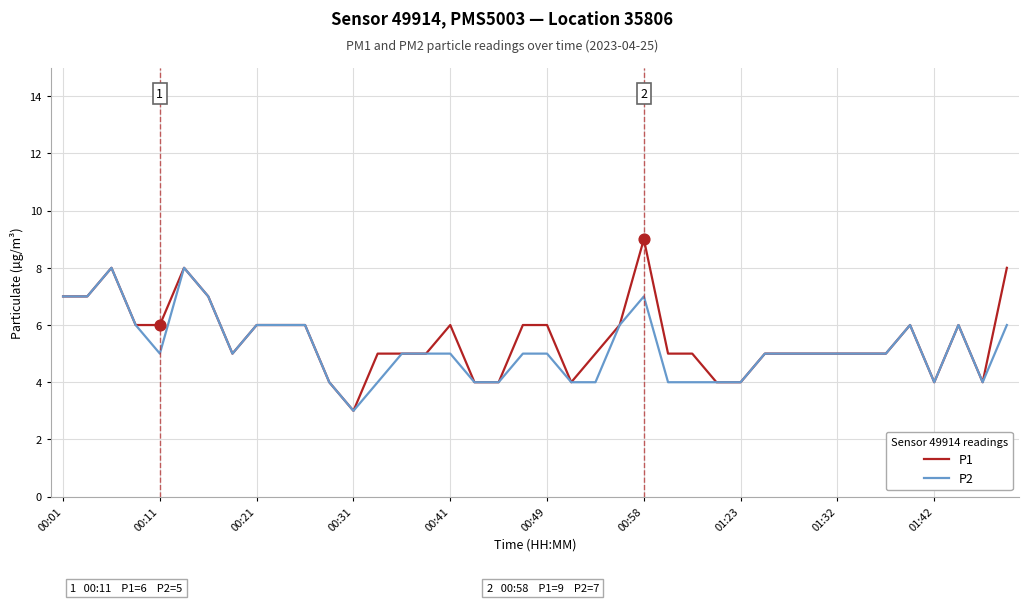

Which series has the largest range (max minus min)?

P1